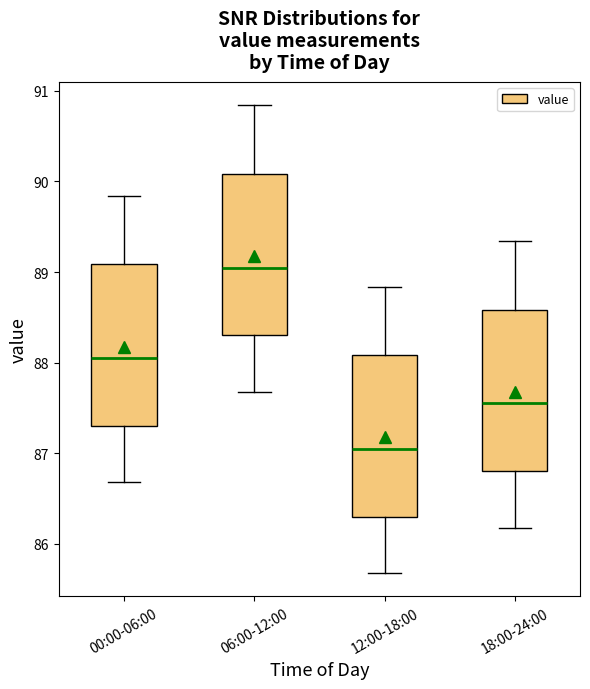

Where does the lower whisker of the box for 00:00-06:00 end on the y-axis? The values are not printed on the chart, so give them approximately, as read against the axis.

86.7